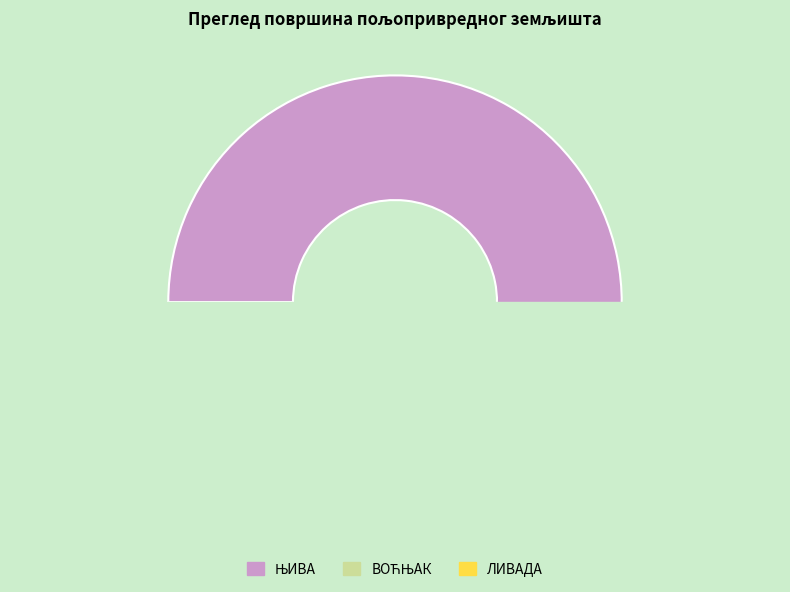

Which category has the smallest portion of the pie?

3